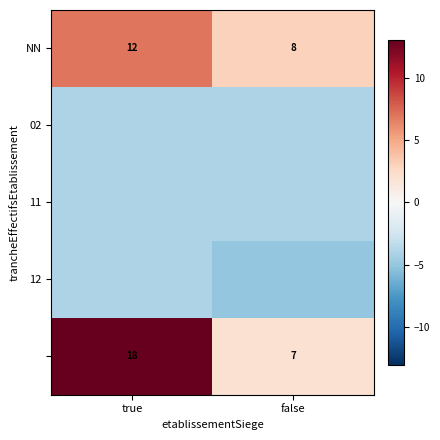

Is it true that 02 equals -1 at true?

False